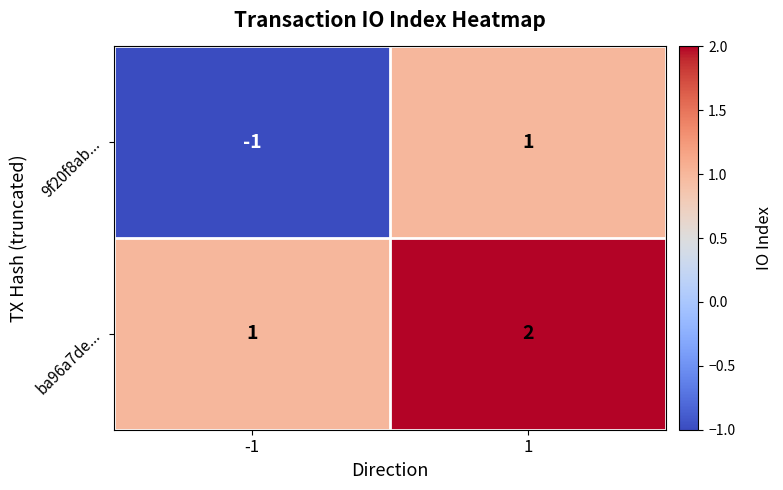

What is the minimum value shown in the chart?

-1